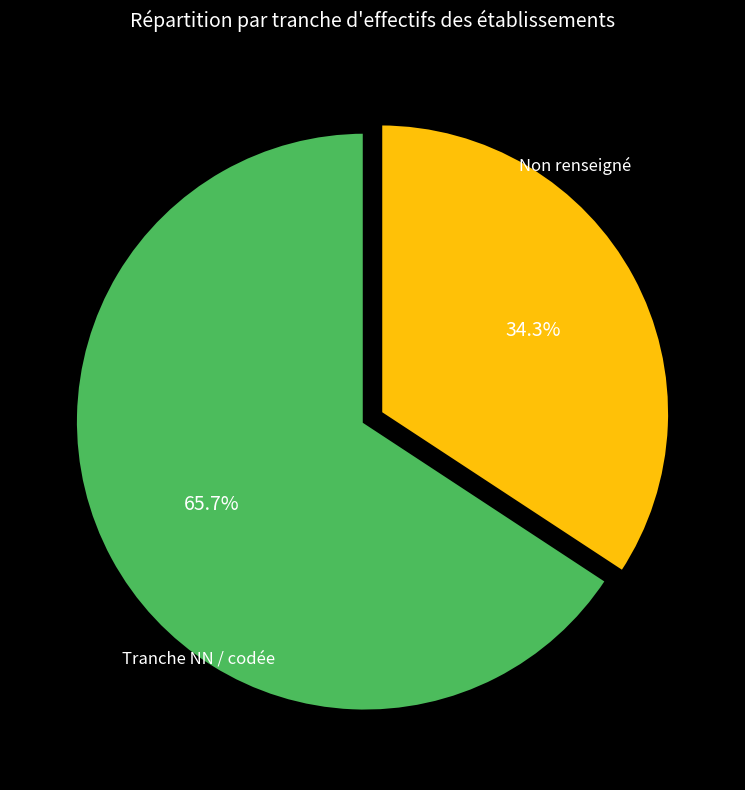

Which has a higher value, Non renseigné or Tranche NN / codée?

Tranche NN / codée